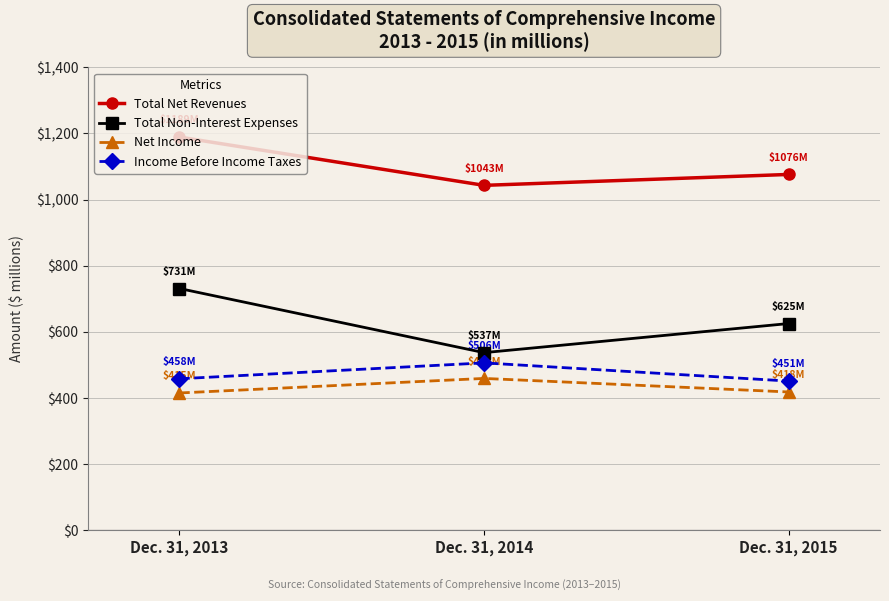

What are all the series names shown in the legend?

Total Net Revenues, Total Non-Interest Expenses, Net Income, Income Before Income Taxes